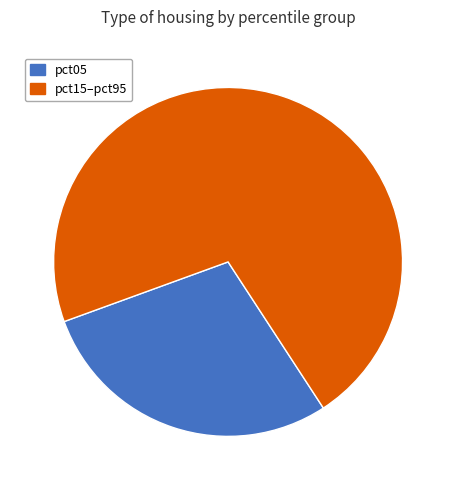

Rank the categories by value from lowest to highest.

pct05, pct15–pct95